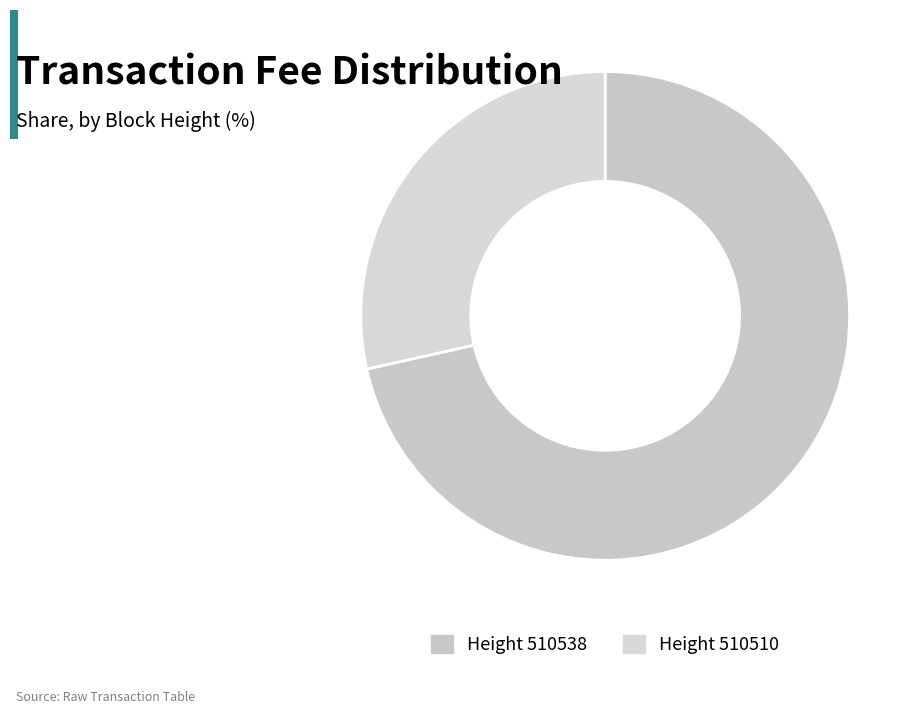

Rank the categories by value from lowest to highest.

Height 510510, Height 510538